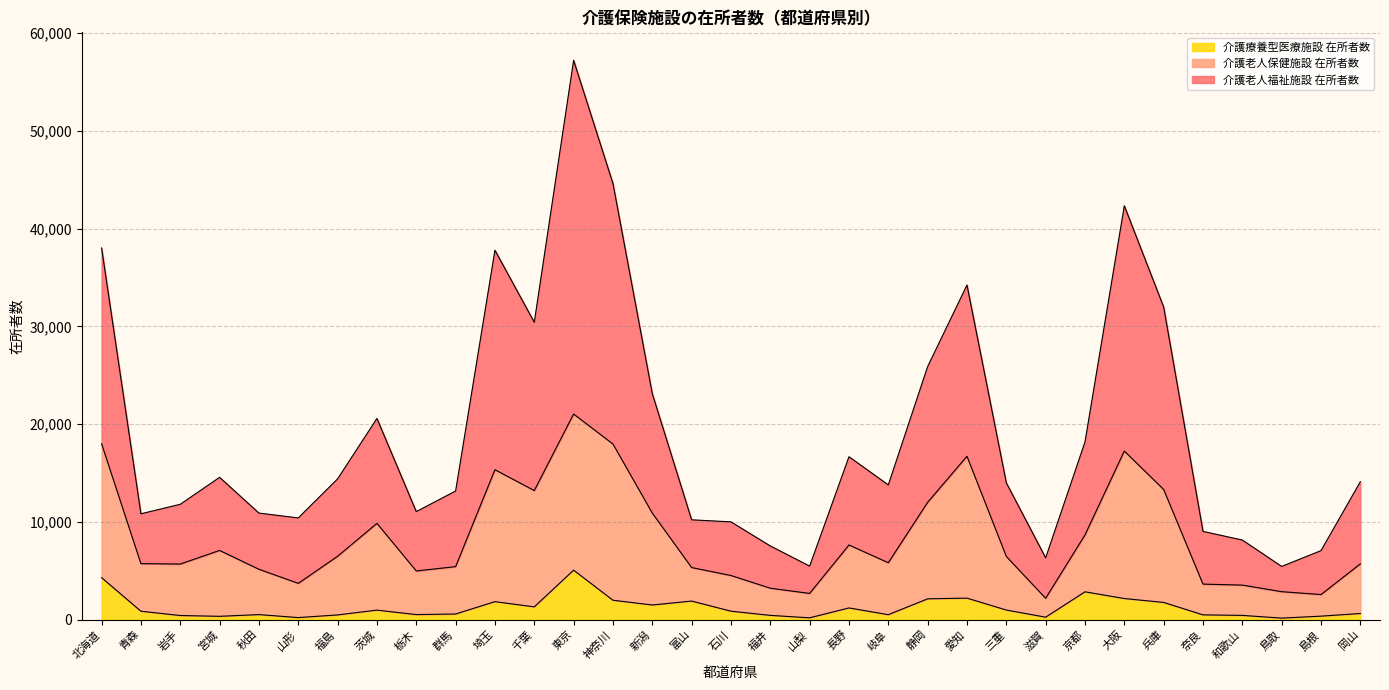

Which series changed the most between 滋賀 and 京都?

介護老人福祉施設 在所者数